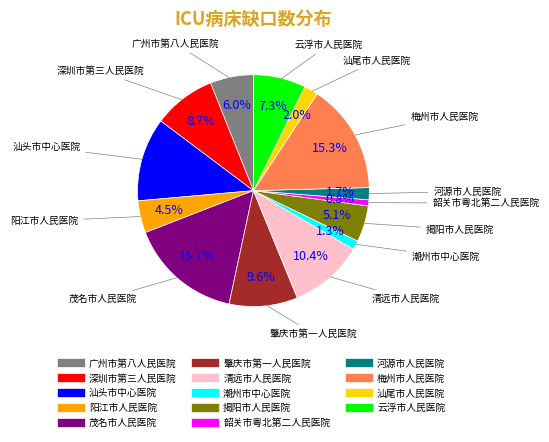

Is there a majority slice in this chart?

No